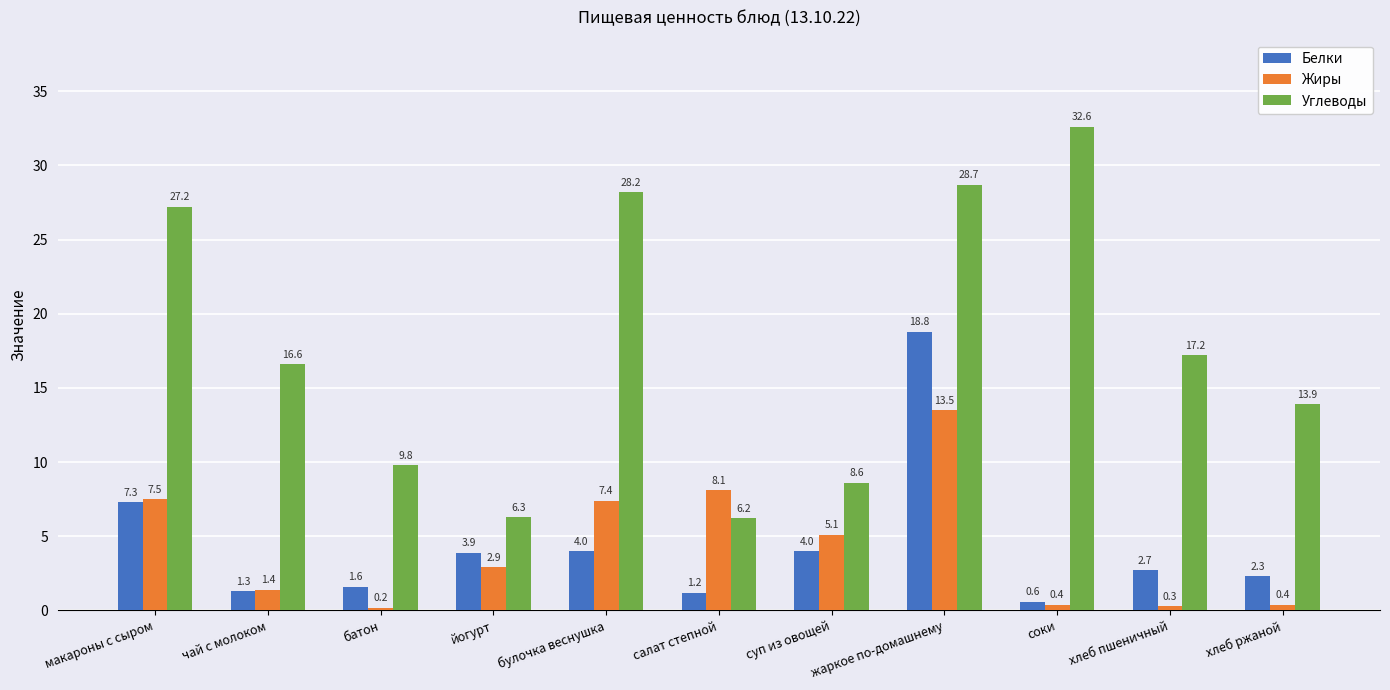

Where is Жиры nearest to the value 6?

суп из овощей